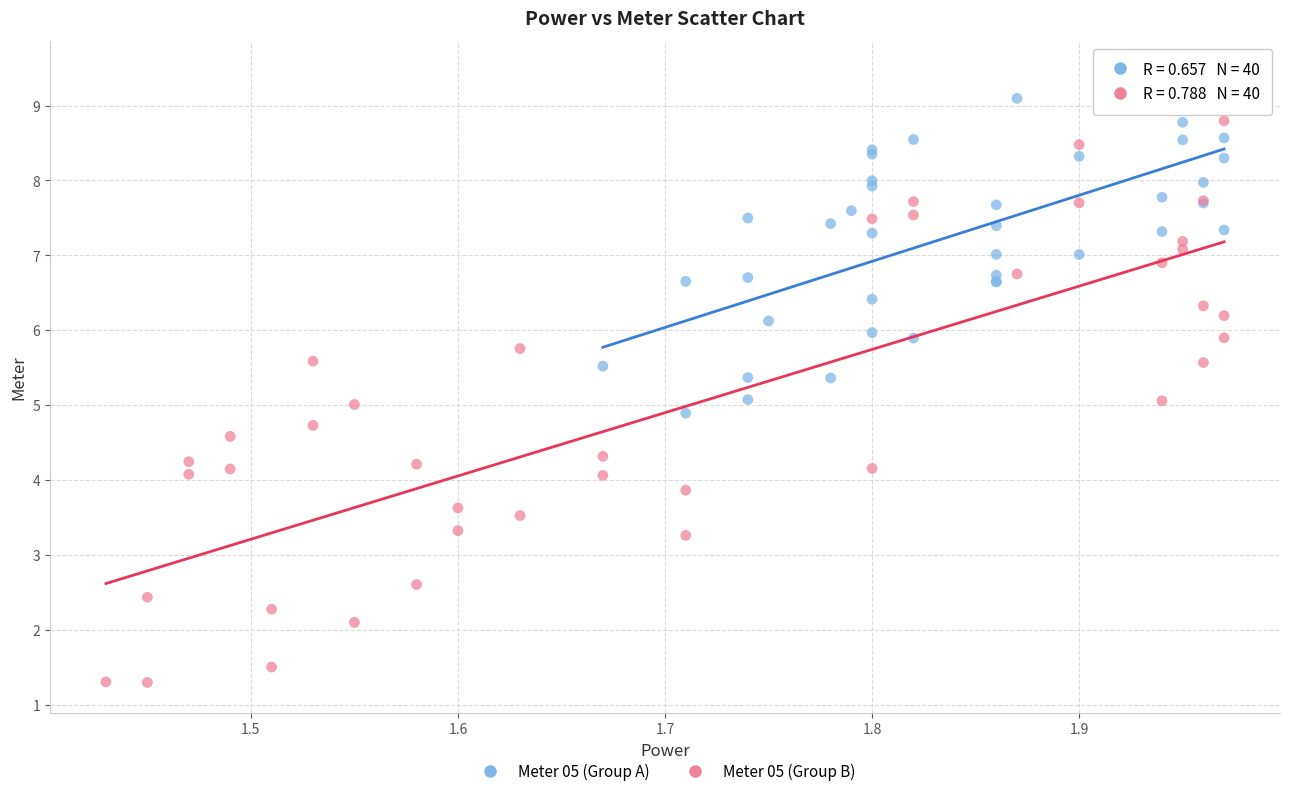

Which series reaches the minimum Y coordinate?

Meter 05 (Group B)